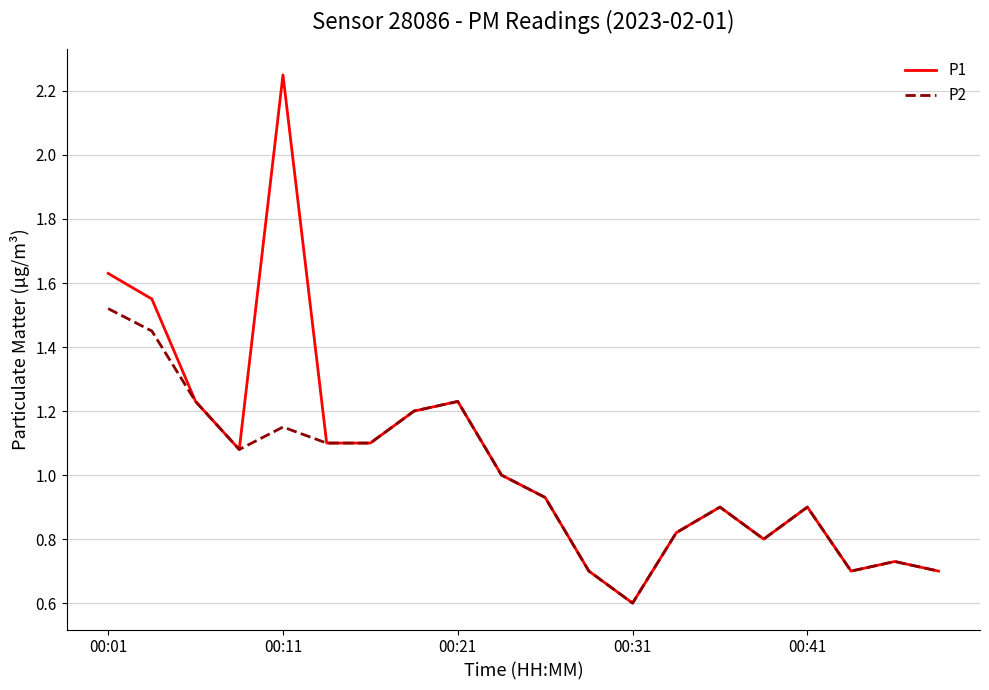

What is the smallest value displayed?

0.6